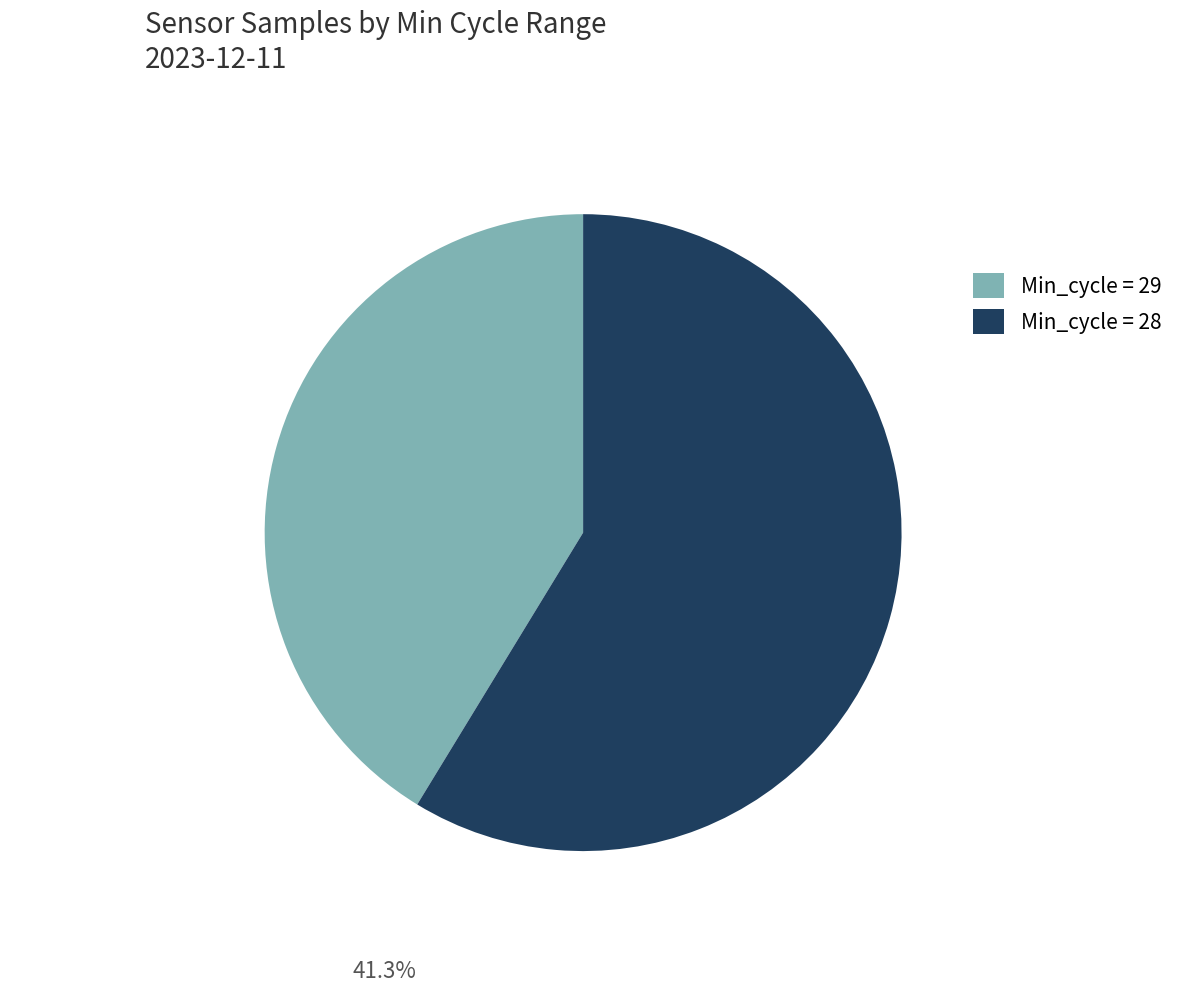

Does any single category account for the majority?

Yes